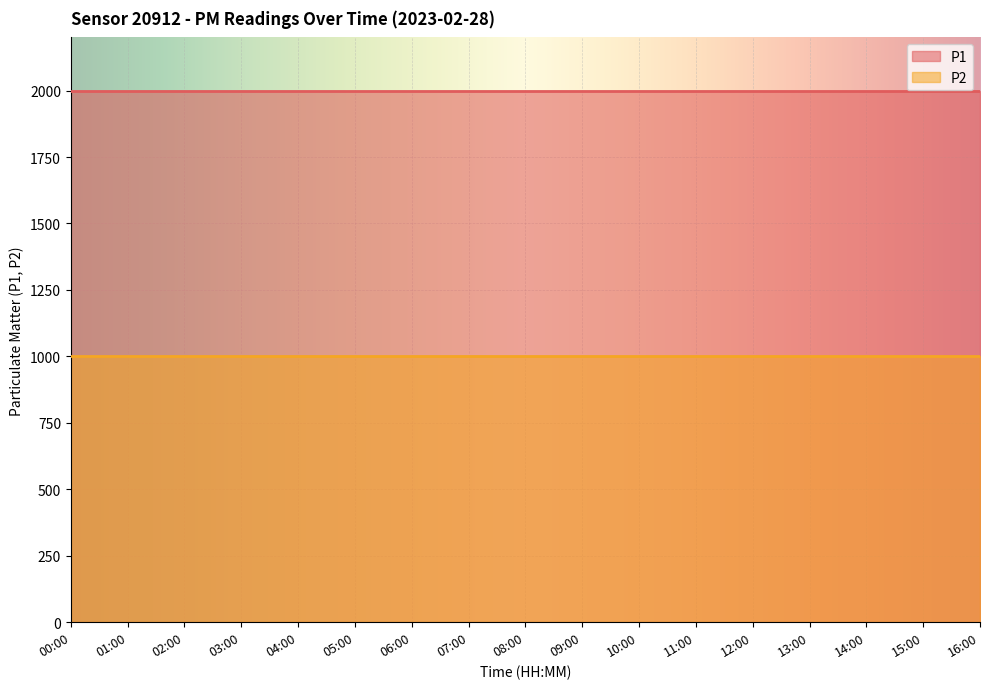

Reading left to right, extract all data points from this chart.

P1: 1999.9	1999.9	1999.9	1999.9	1999.9	1999.9	1999.9	1999.9	1999.9	1999.9	1999.9	1999.9	1999.9	1999.9	1999.9	1999.9	1999.9
P2: 999.9	999.9	999.9	999.9	999.9	999.9	999.9	999.9	999.9	999.9	999.9	999.9	999.9	999.9	999.9	999.9	999.9